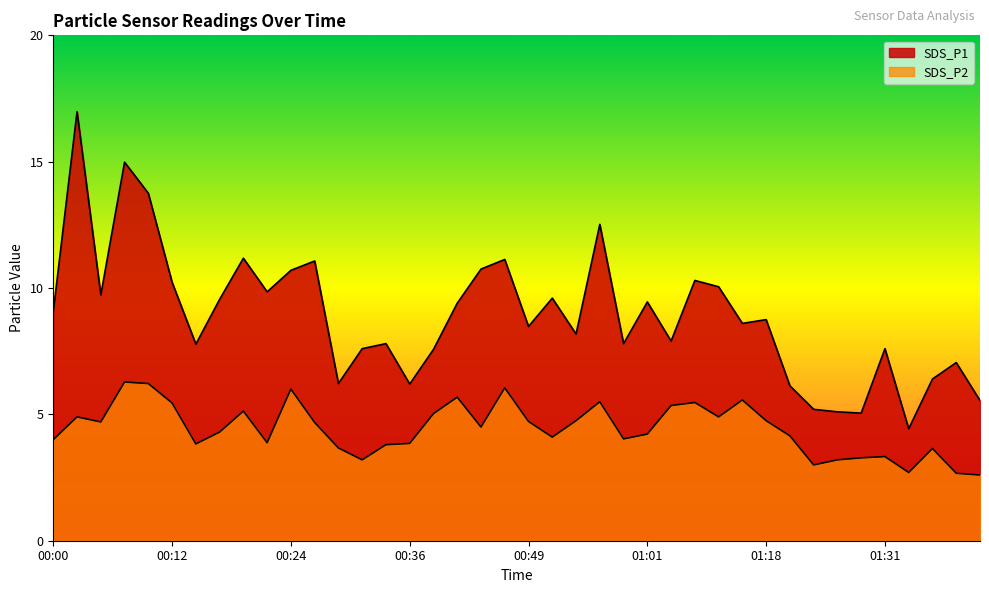

True or false: SDS_P1 and SDS_P2 intersect in this chart.

False